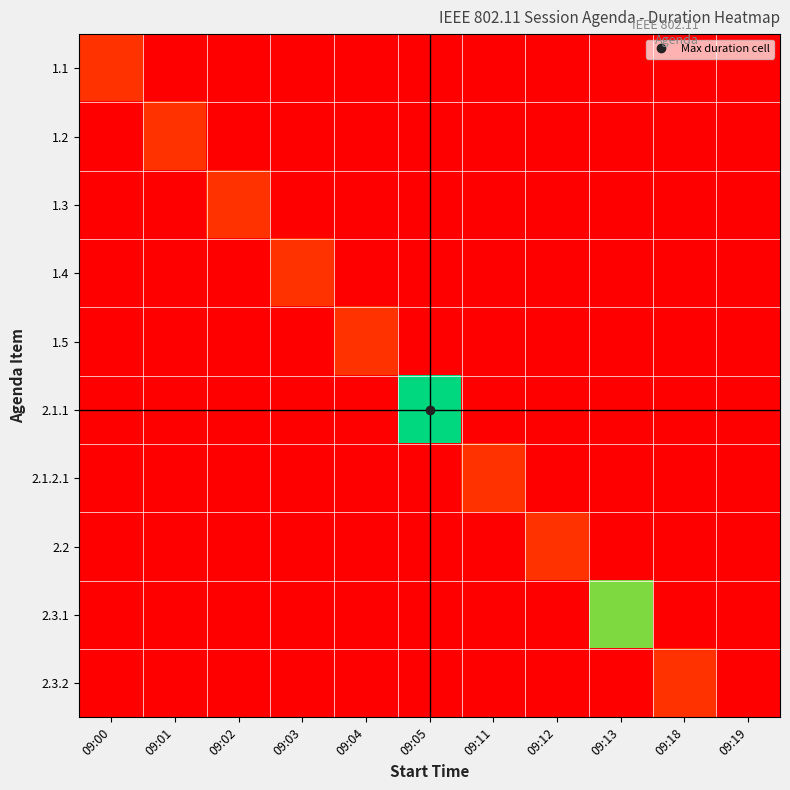

How many categories are shown in the chart?

11